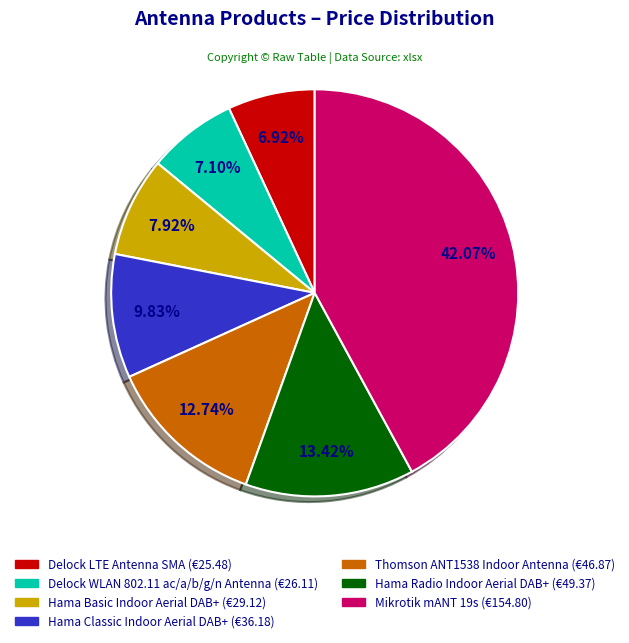

Is it true that Hama Classic Indoor Aerial DAB+ is 1% of the pie?

False